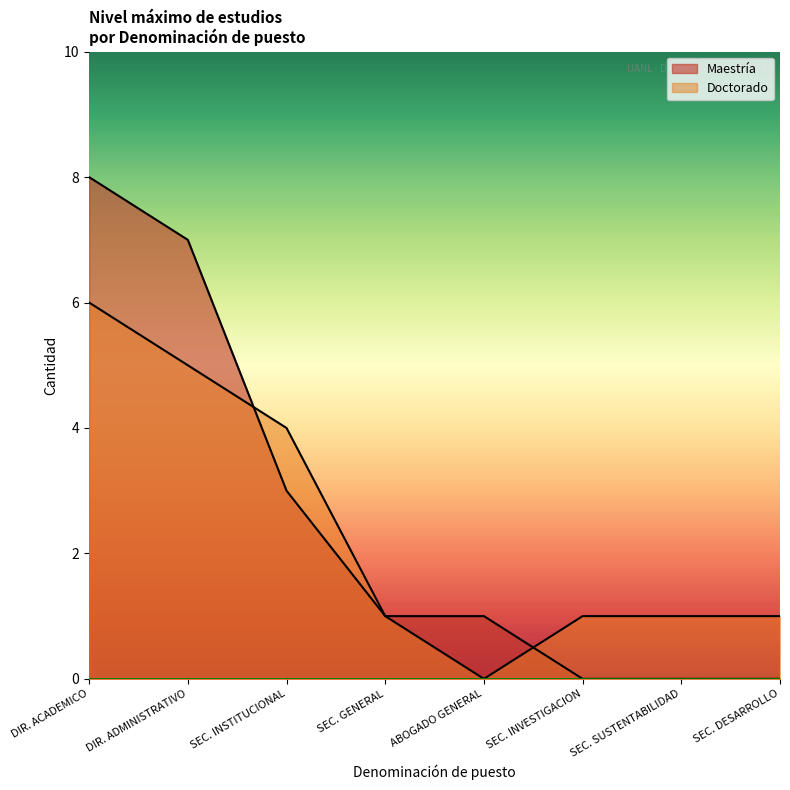

What is the total value across all series at DIRECTOR ADMINISTRATIVO?

12